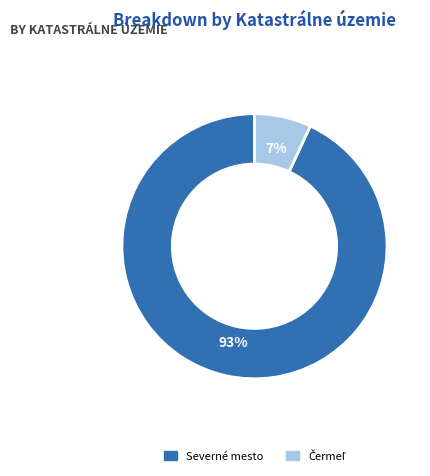

To the nearest percent, what is the difference between the largest and smallest slice percentages?

86%